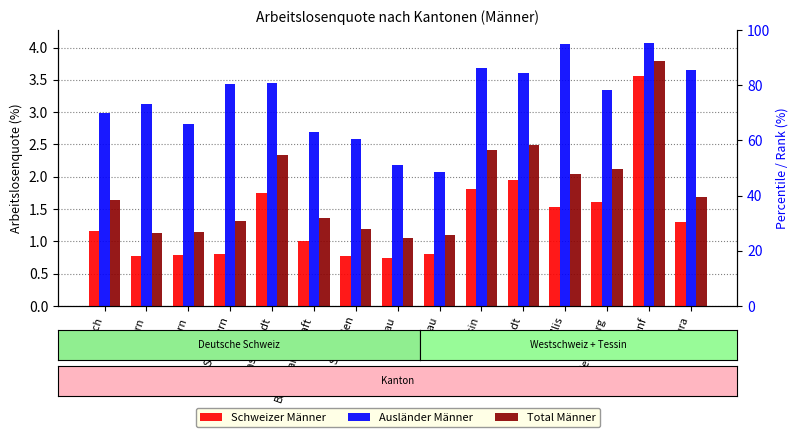

True or false: Total Männer has a value of 3.8 at Genf.

True